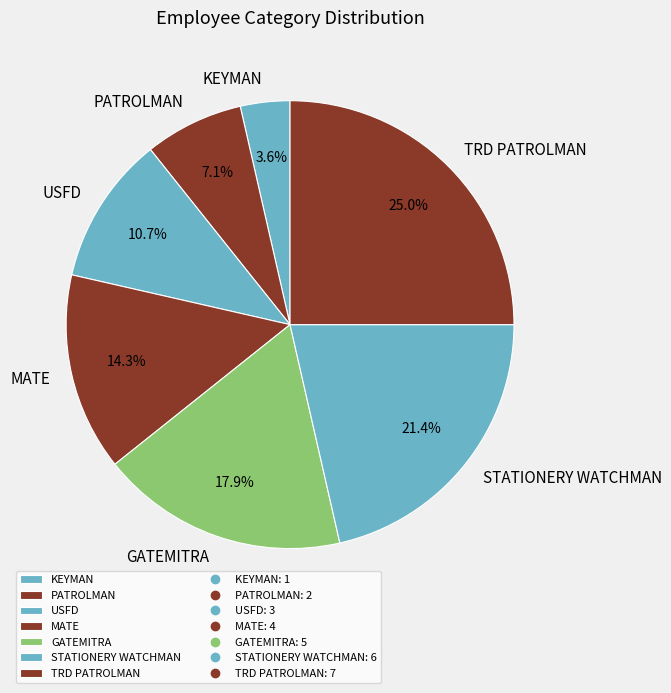

Is STATIONERY WATCHMAN the majority of the pie?

No